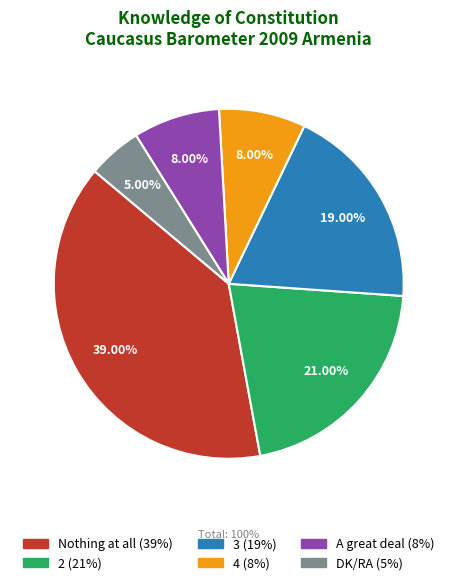

Count the number of slices in the pie.

6